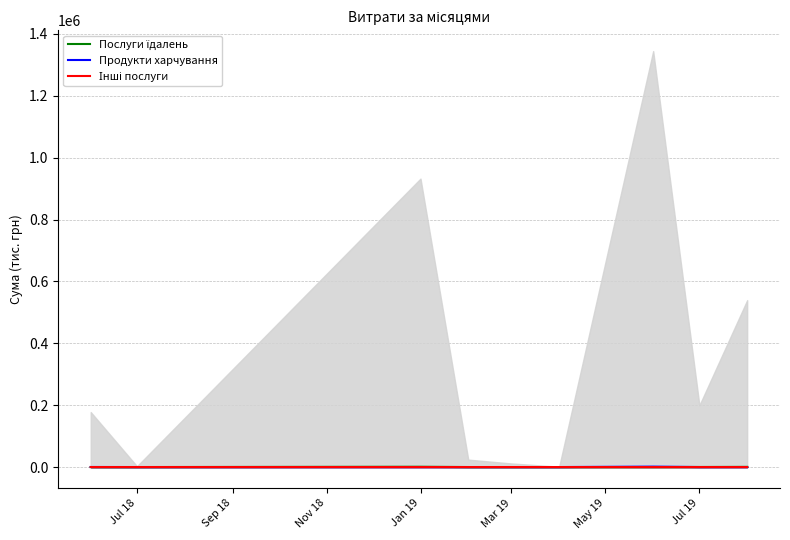

What is the label of the 4th point from the left?

Jan 19